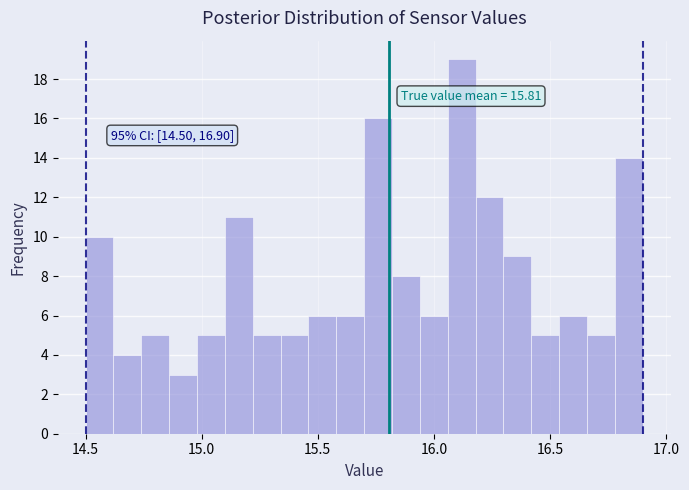

Around what value on the x-axis is the tallest bar? Give the approximate position of its centre, as read against the axis.

16.10